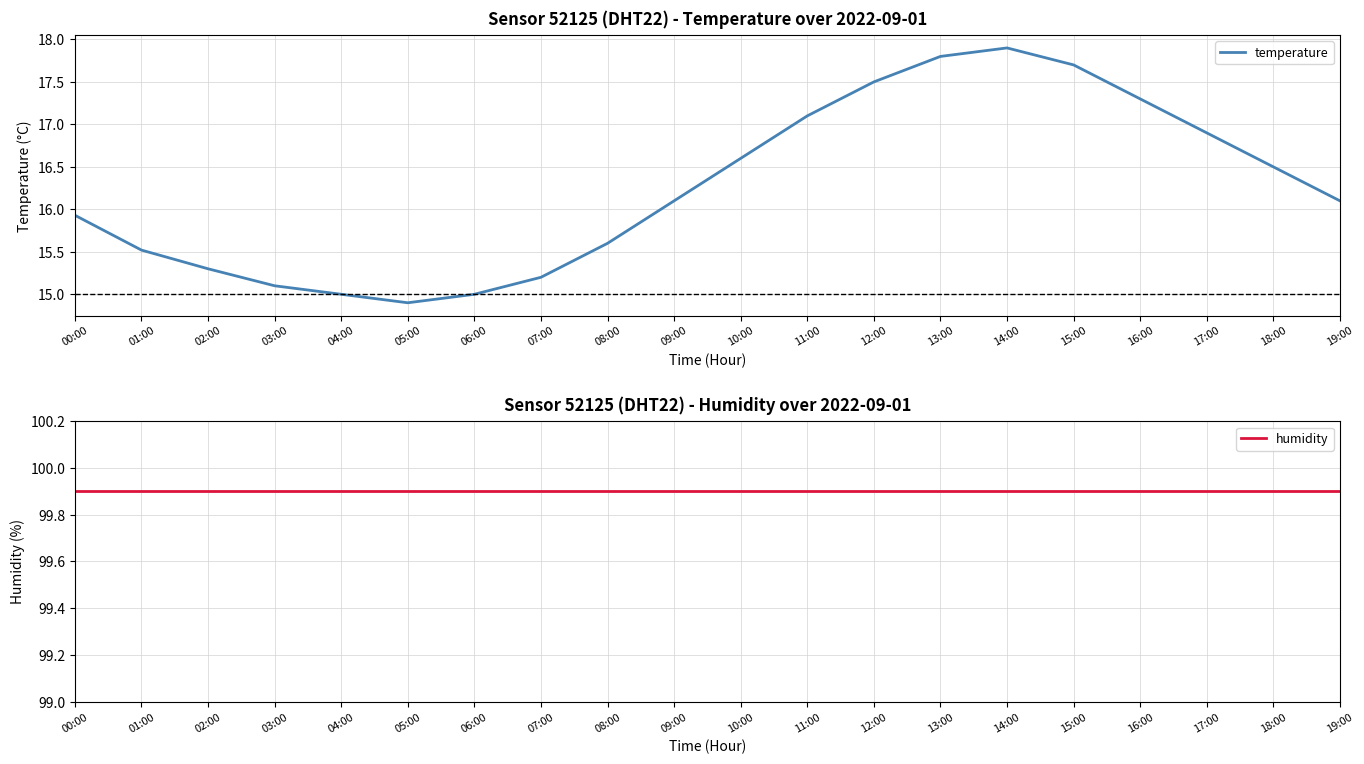

Is the value of temperature at 00:00 greater than the value of humidity at 08:00?

No